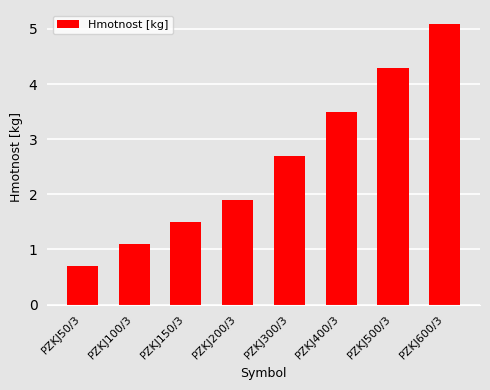

Which category has the highest value across all series?

PZKJ600/3